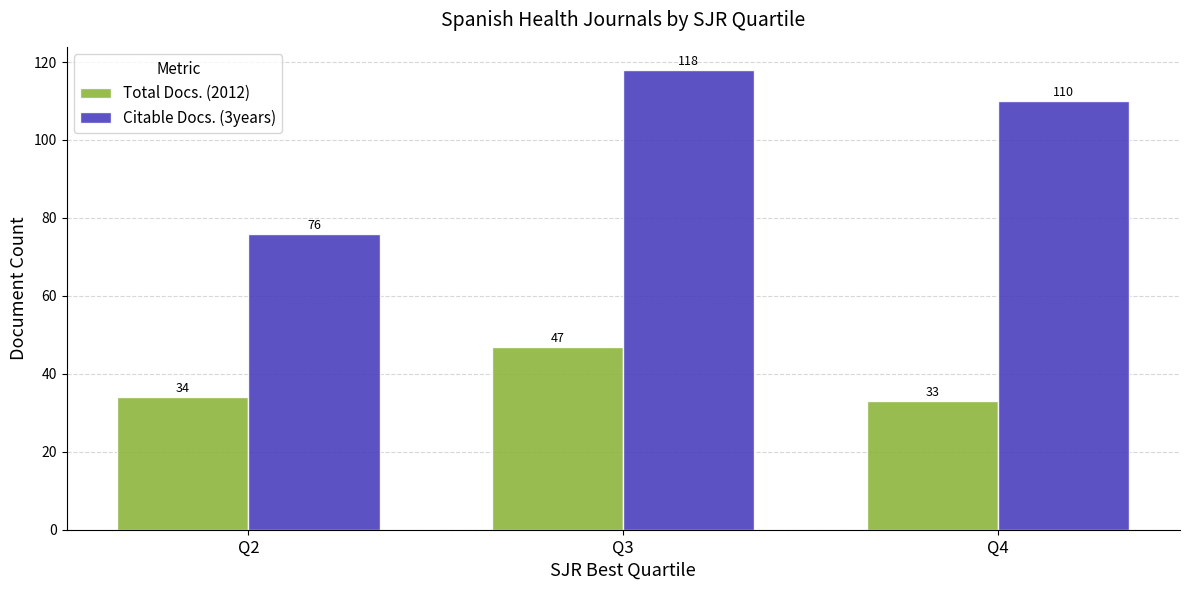

Reading left to right, extract all data points from this chart.

Total Docs. (2012): Q2=34	Q3=47	Q4=33
Citable Docs. (3years): Q2=76	Q3=118	Q4=110